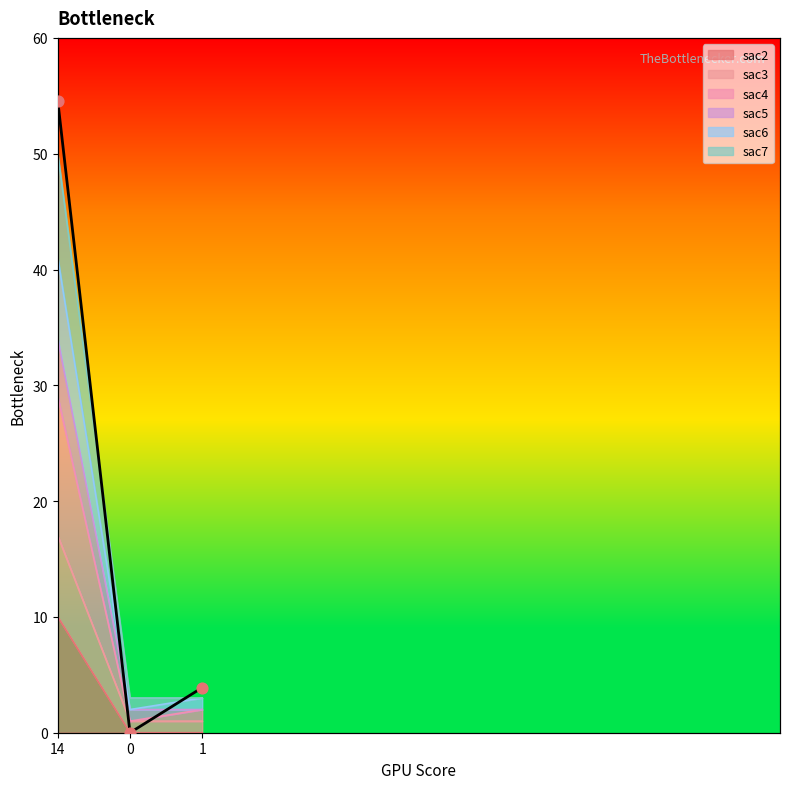

At which category is the sum across all series the highest?

14